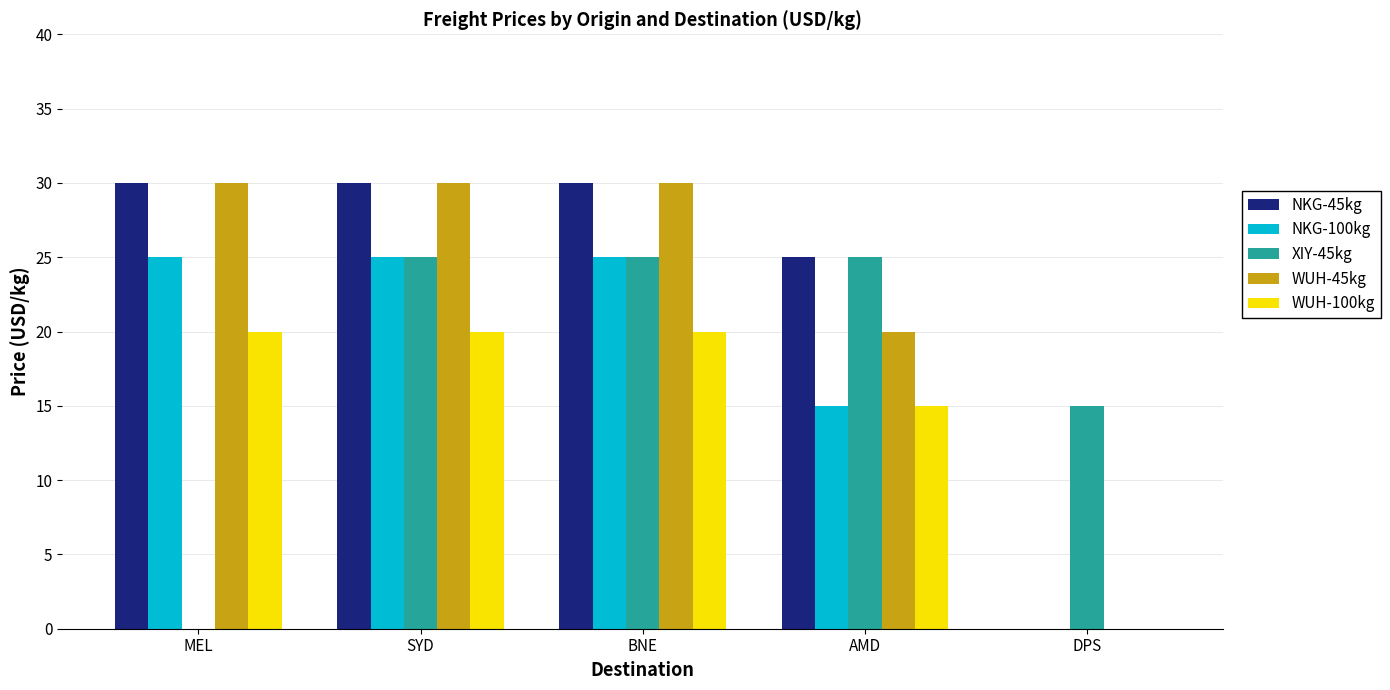

At which label is WUH-100kg closest to 10?

AMD